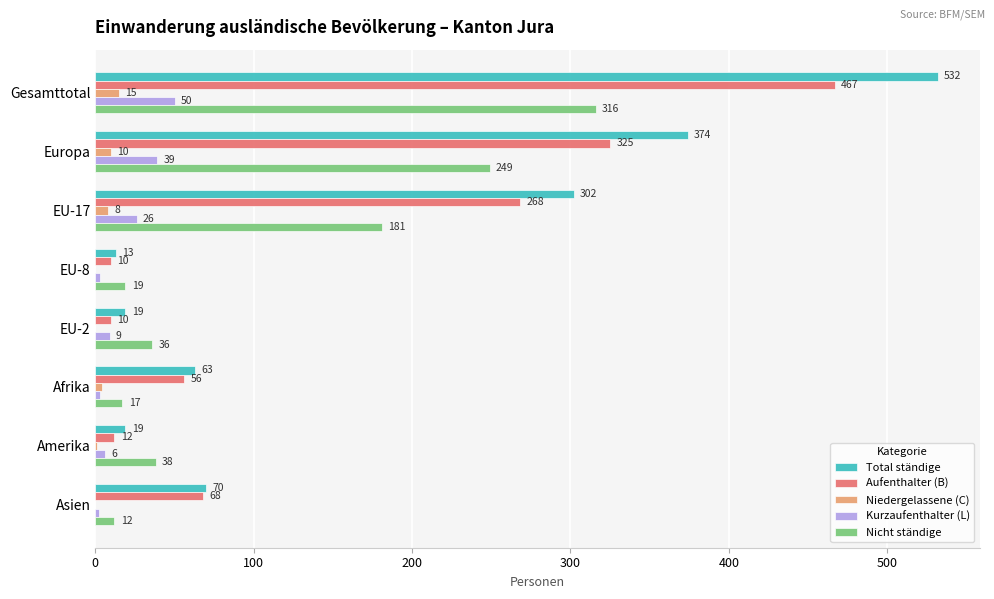

What is the sum of all Aufenthalter (B) values?

1216